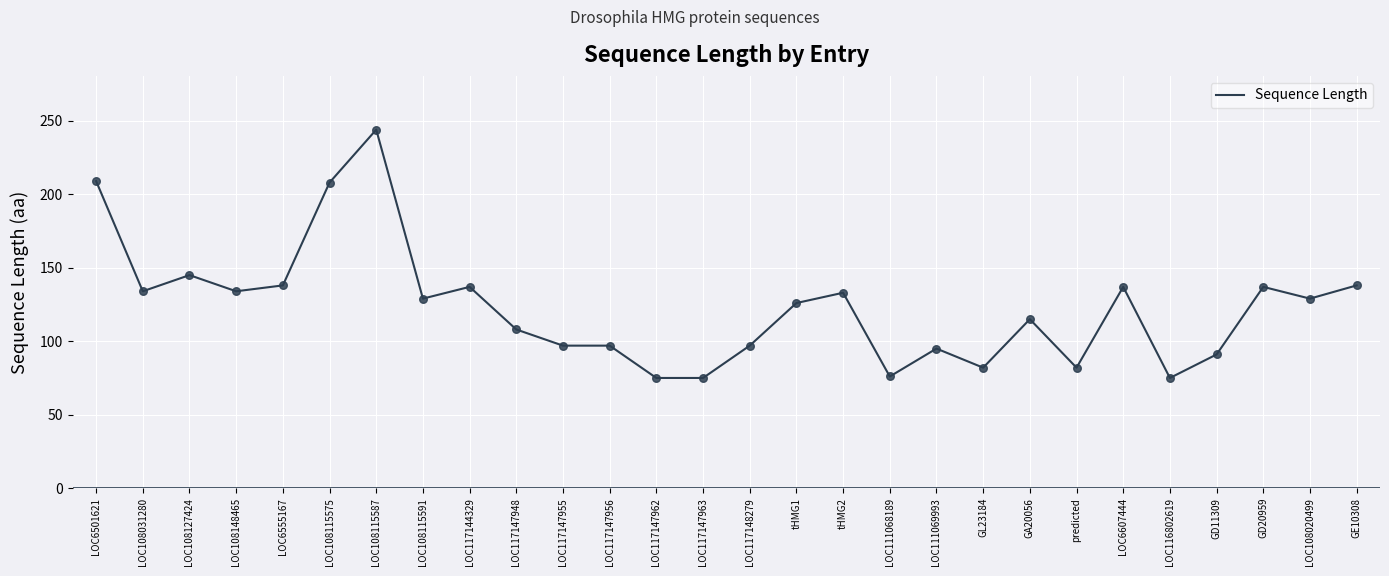

What is the ratio of the value at LOC6555167 to the value at LOC117147956?

1.4